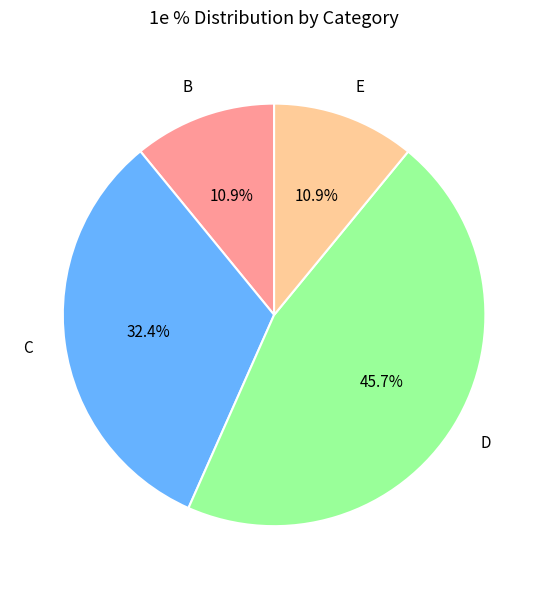

Which category has the biggest portion of the pie?

D